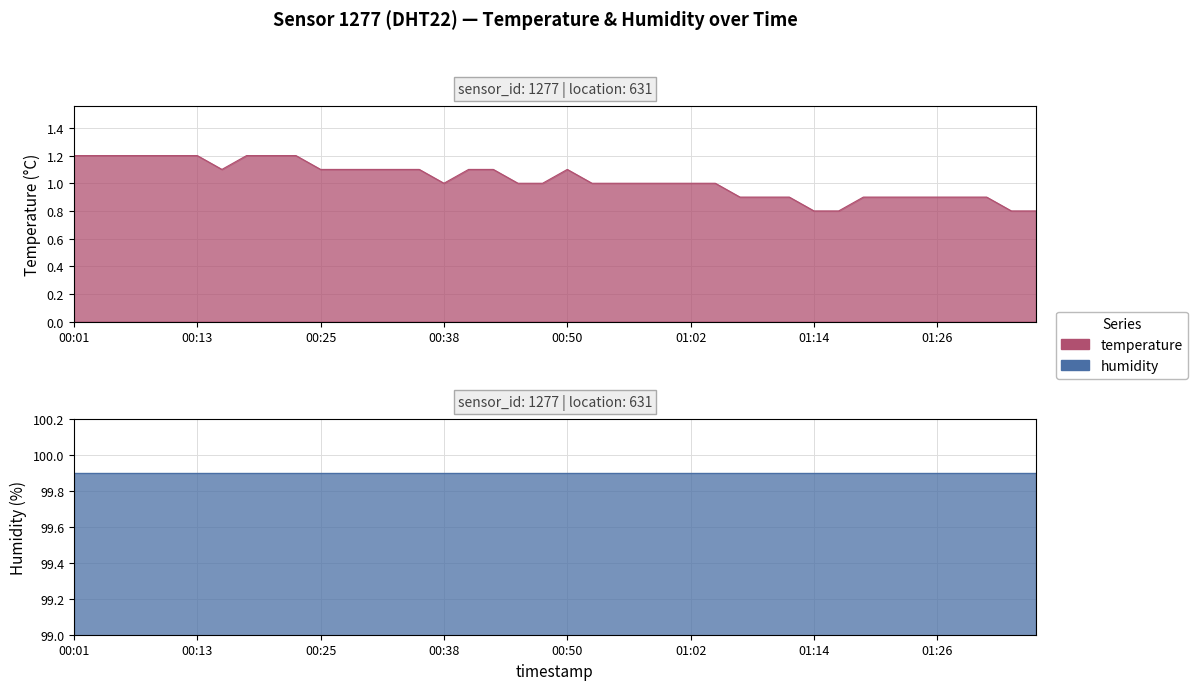

Is it true that the value at 01:07 is 0.5?

False